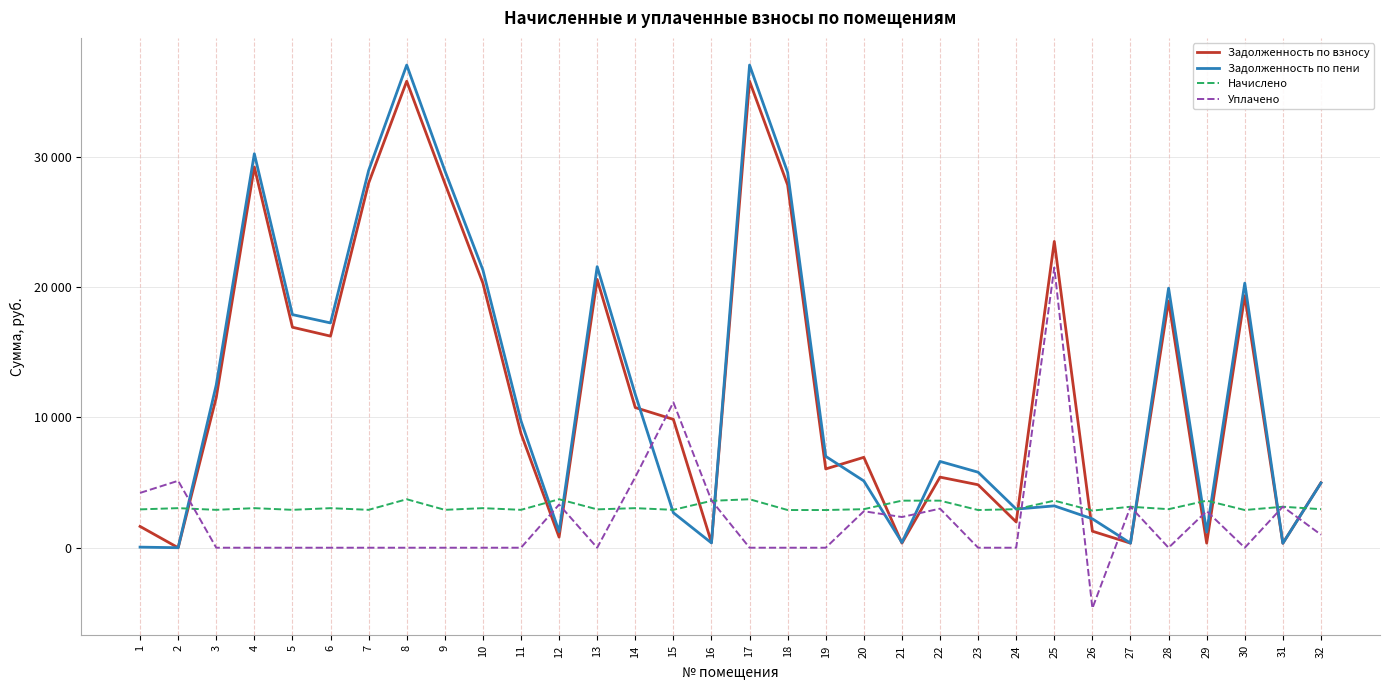

Read the Задолженность по пени value at 16.

367.5